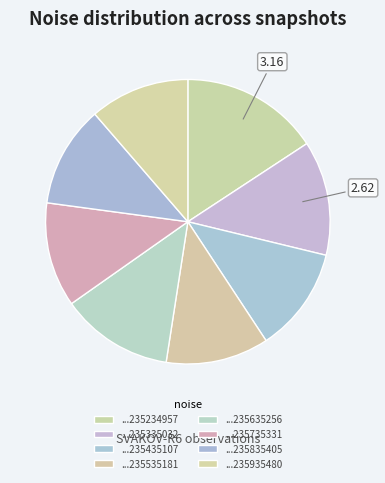

To the nearest percent, what is the average slice percentage?

13%